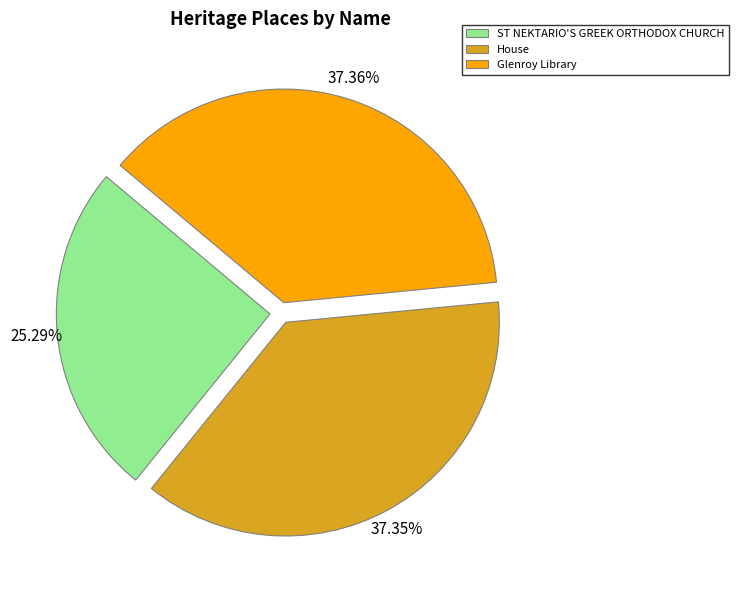

To the nearest percent, what portion does Glenroy Library represent?

37%